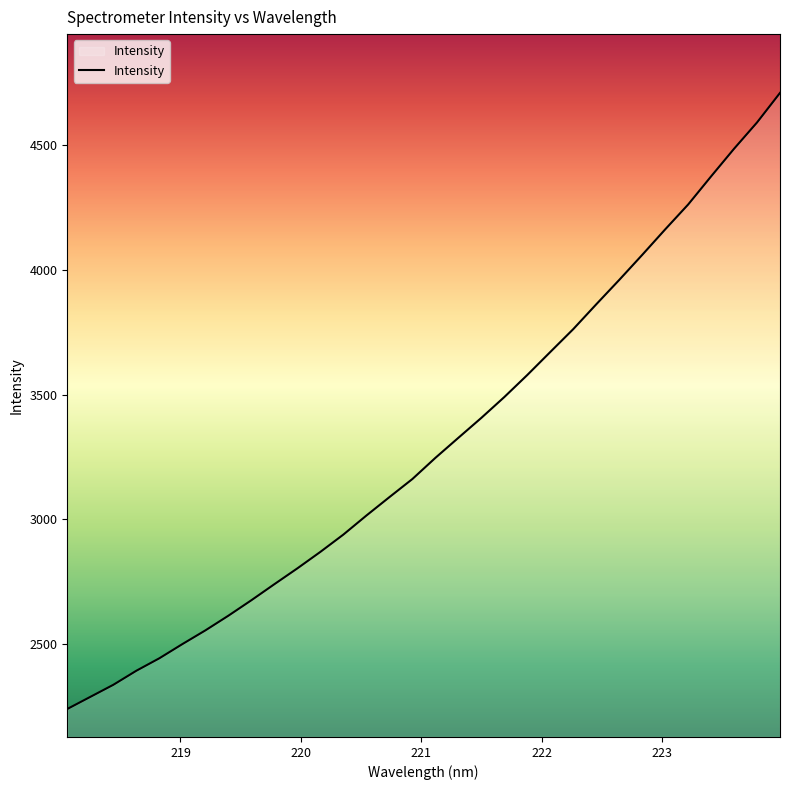

What is the smallest value displayed?

2241.3